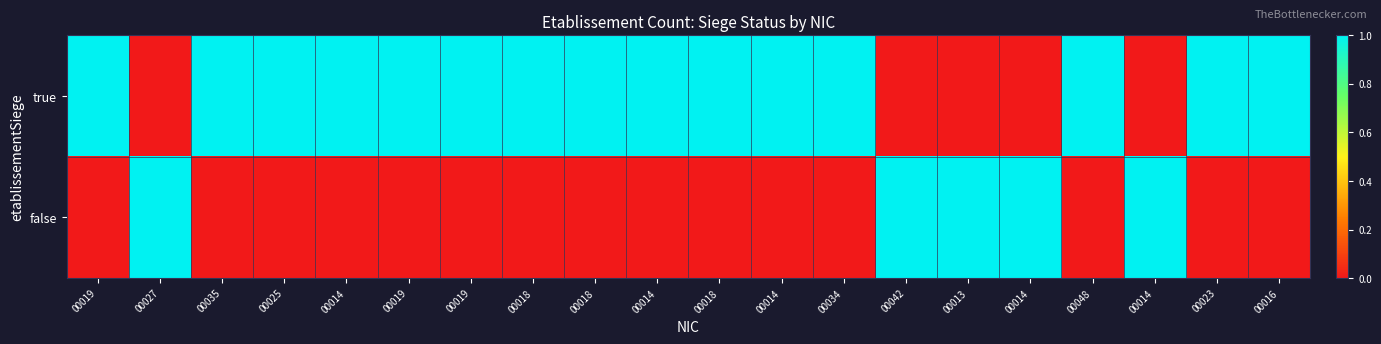

Reading left to right, transcribe all the data shown in this chart.

true: 00019=1	00027=0	00035=1	00025=1	00014=1	00019=1	00019=1	00018=1	00018=1	00014=1	00018=1	00014=1	00034=1	00042=0	00013=0	00014=0	00048=1	00014=0	00023=1	00016=1
false: 00019=0	00027=1	00035=0	00025=0	00014=0	00019=0	00019=0	00018=0	00018=0	00014=0	00018=0	00014=0	00034=0	00042=1	00013=1	00014=1	00048=0	00014=1	00023=0	00016=0